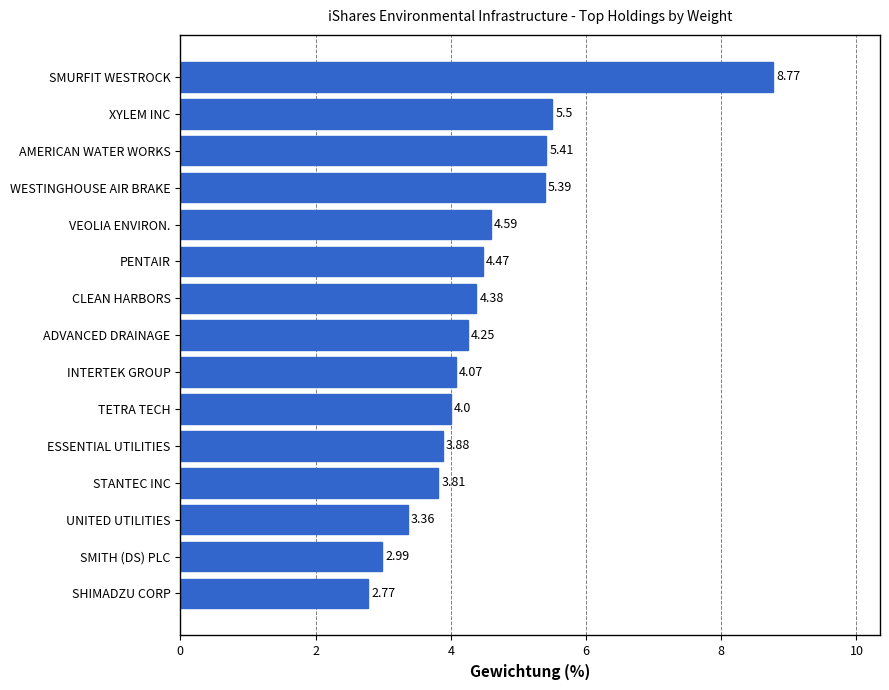

At which label is the value closest to 5?

WESTINGHOUSE AIR BRAKE